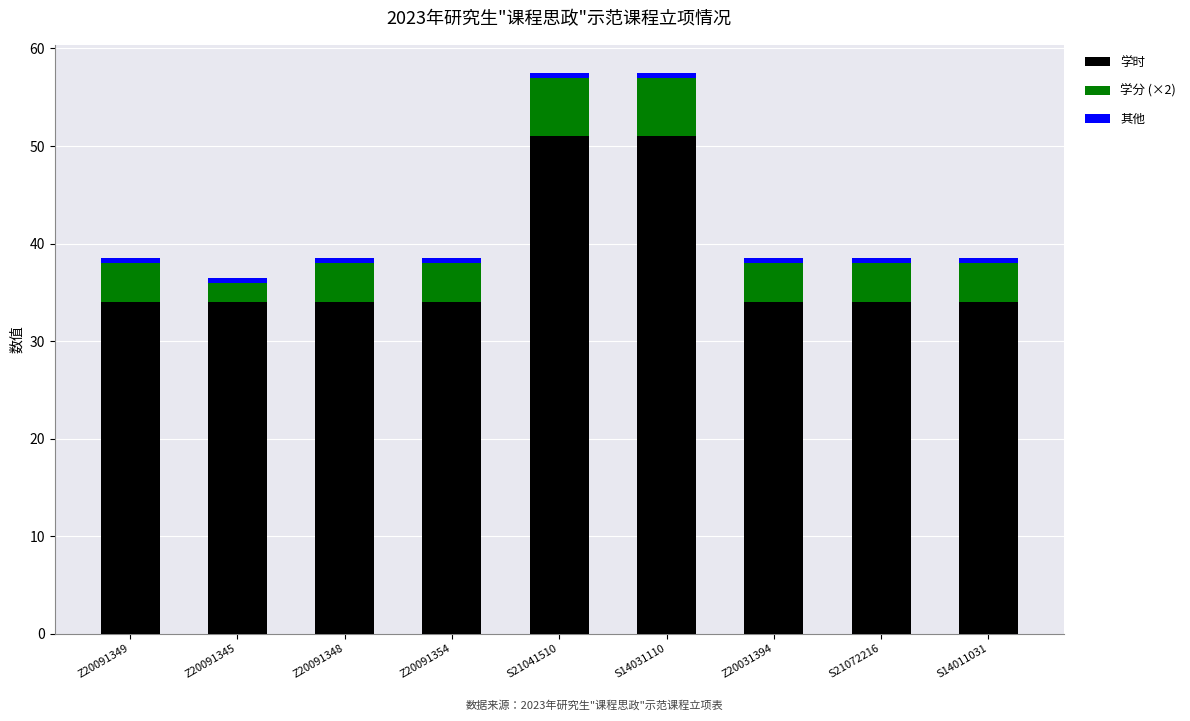

What is the minimum value for 学时?

34.0